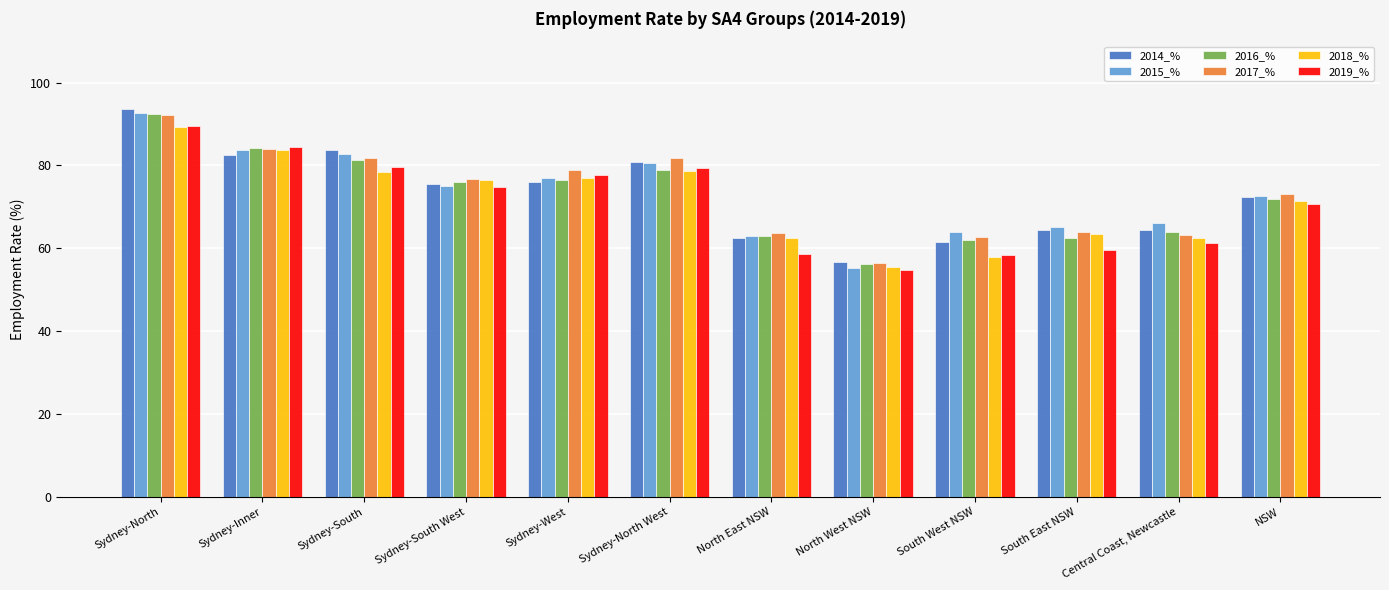

What is the difference between the maximum and minimum values in the 2018_% series?

33.7